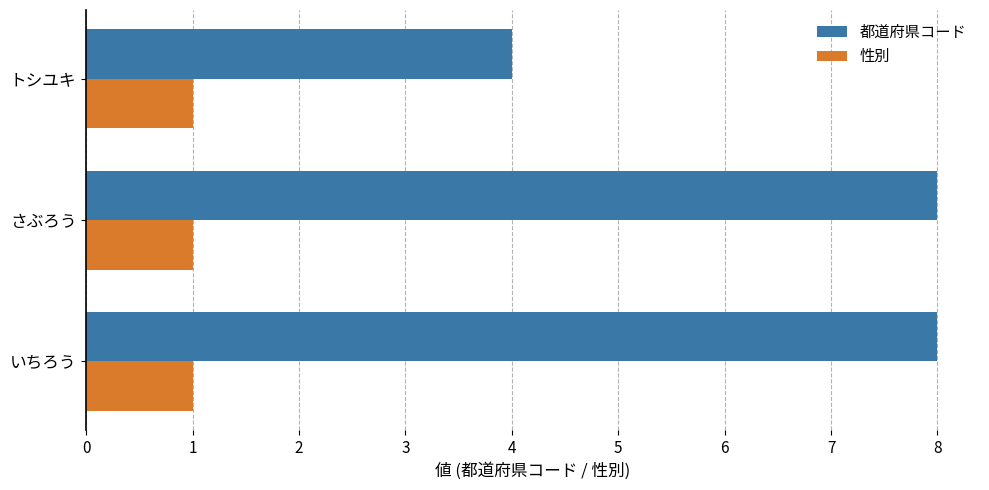

Rank the series by their maximum value, from lowest to highest.

性別, 都道府県コード